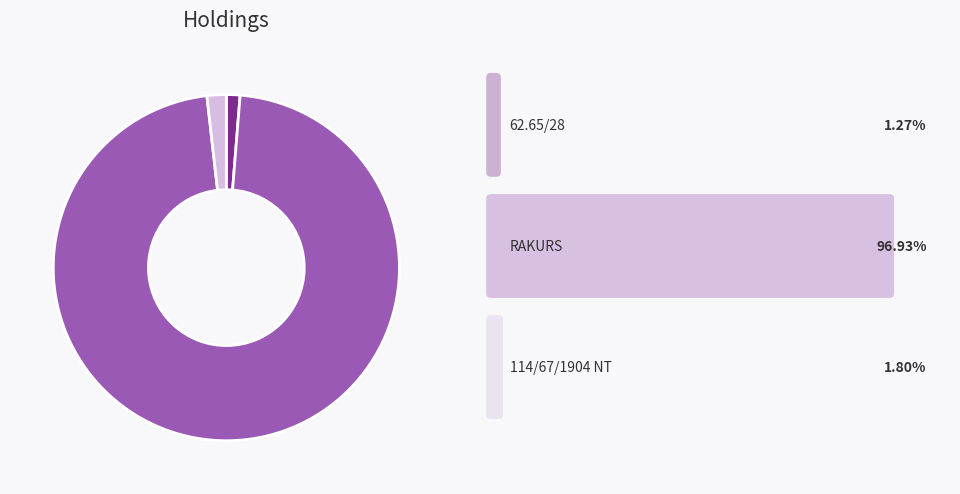

Count the number of slices in the pie.

3